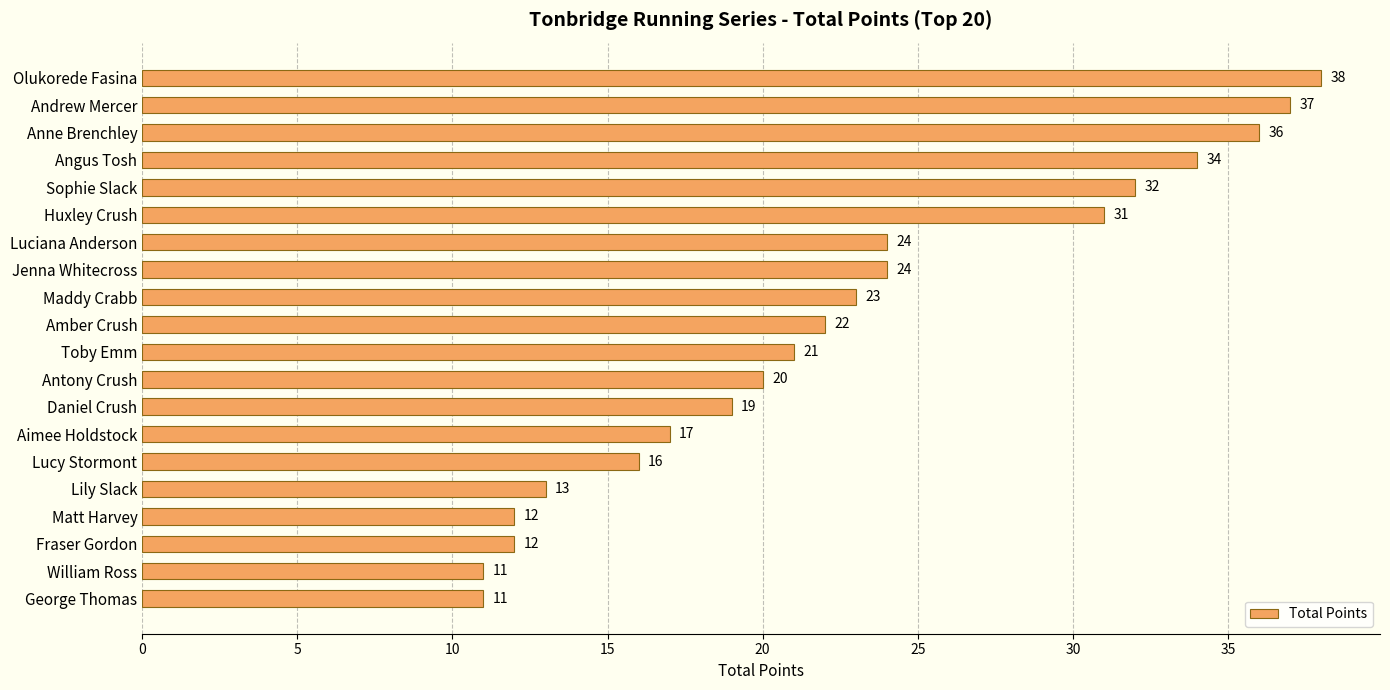

Reading top to bottom, what are all the values shown in this chart?

38	37	36	34	32	31	24	24	23	22	21	20	19	17	16	13	12	12	11	11